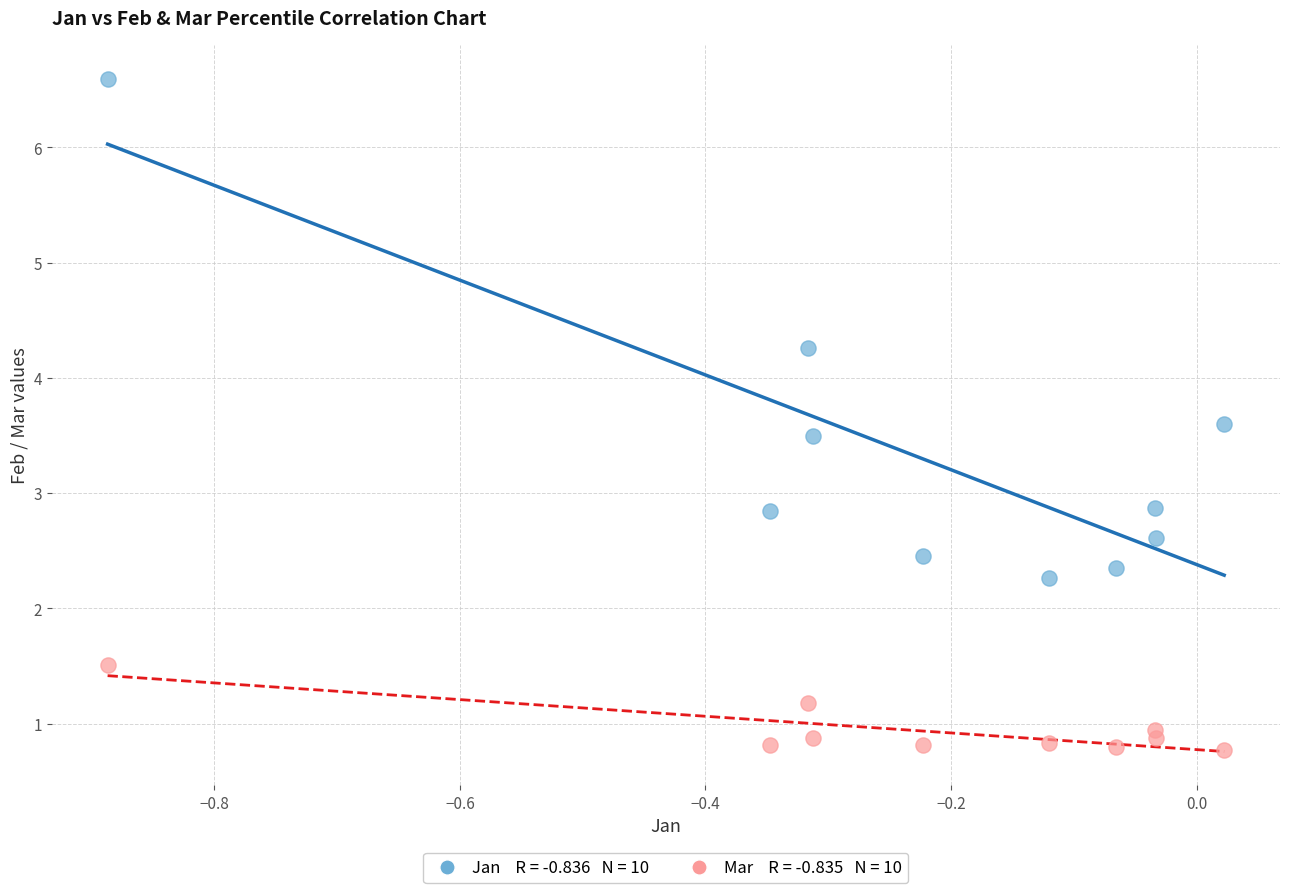

Across all data points, what is the range of Y values (max minus min)?

5.8